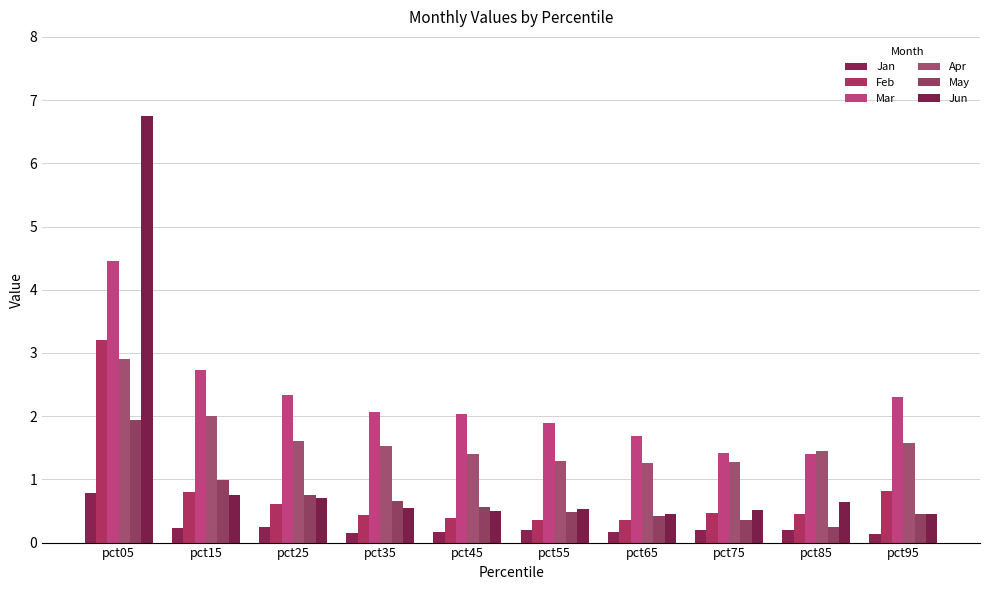

List the series in order of their peak value, lowest first.

Jan, May, Apr, Feb, Mar, Jun